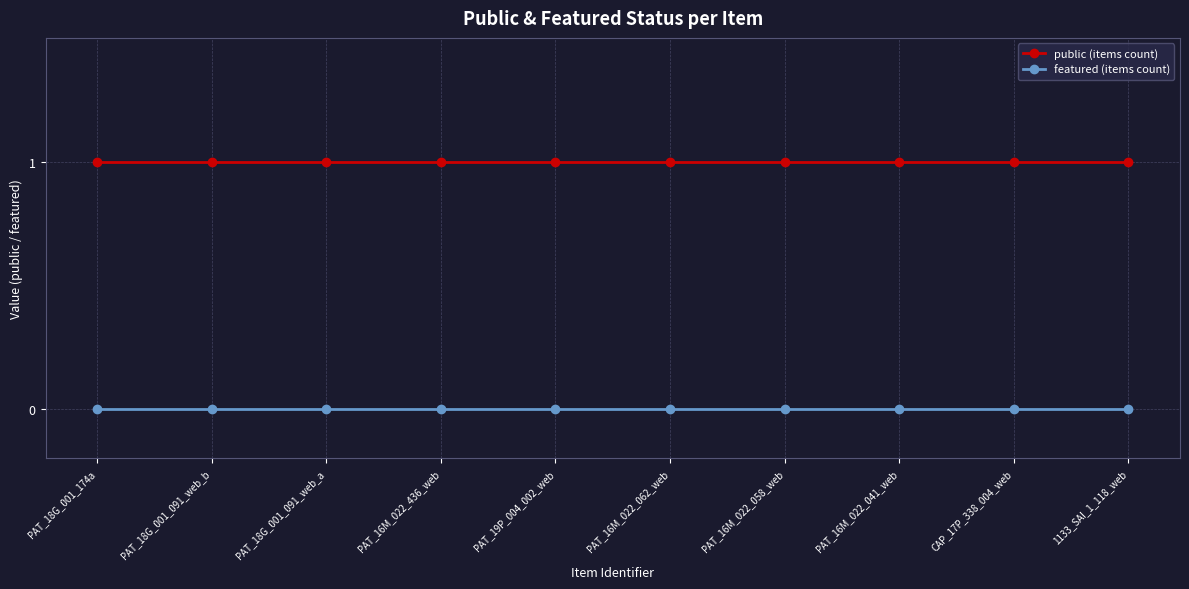

How many data points does each series have?

10